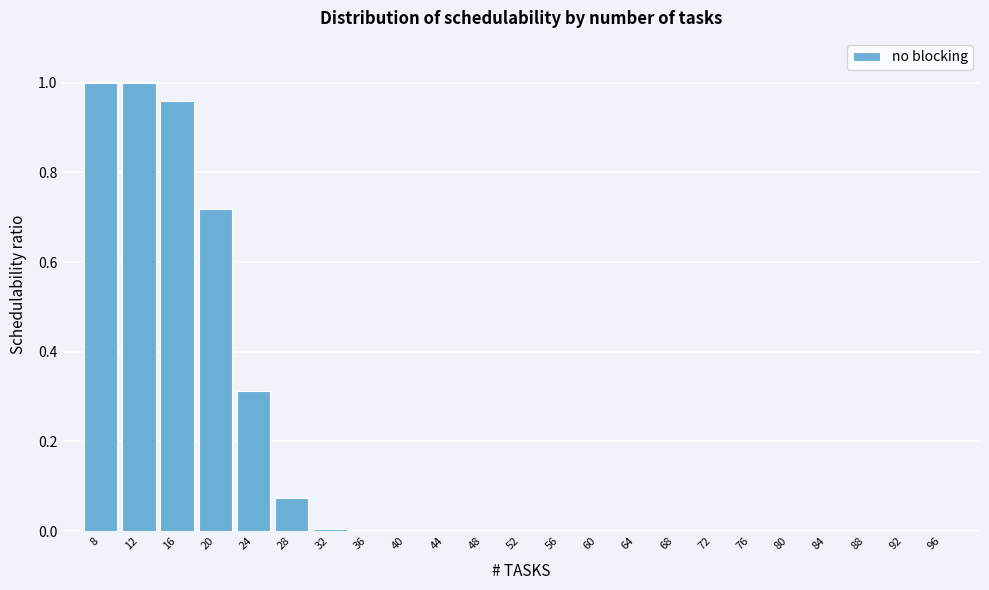

What is the sum of all values?

4.1